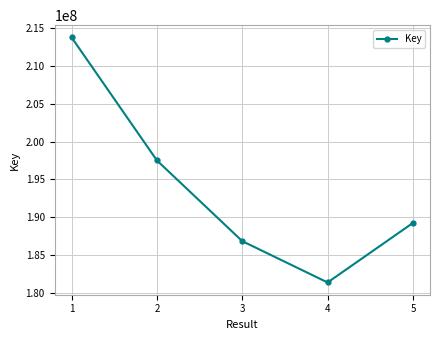

What is the change in value from 1 to 5?

-24444931